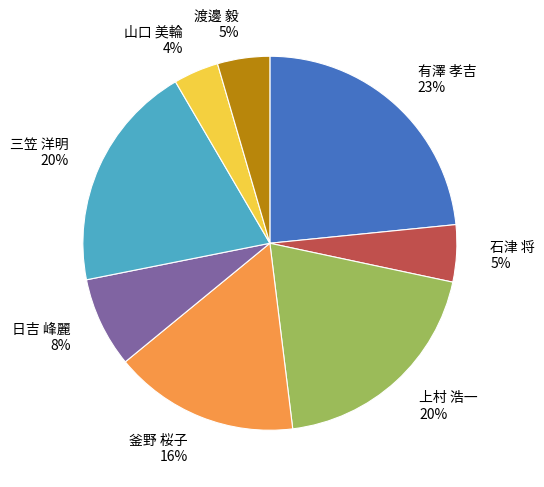

To the nearest percent, what is the combined percentage of 有澤 孝吉 and 山口 美輪?

27%